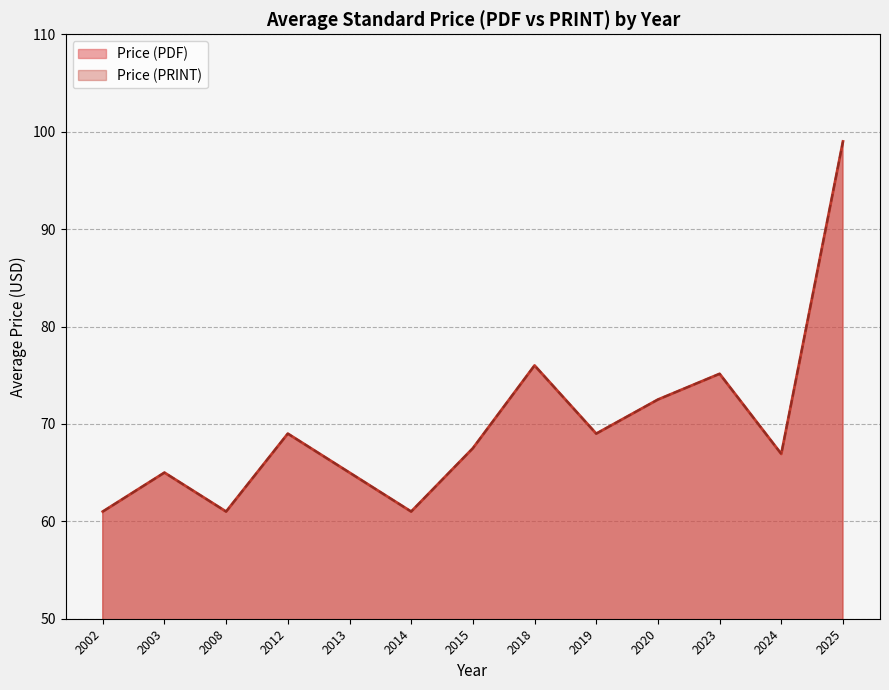

Does the chart have visible grid lines?

Yes